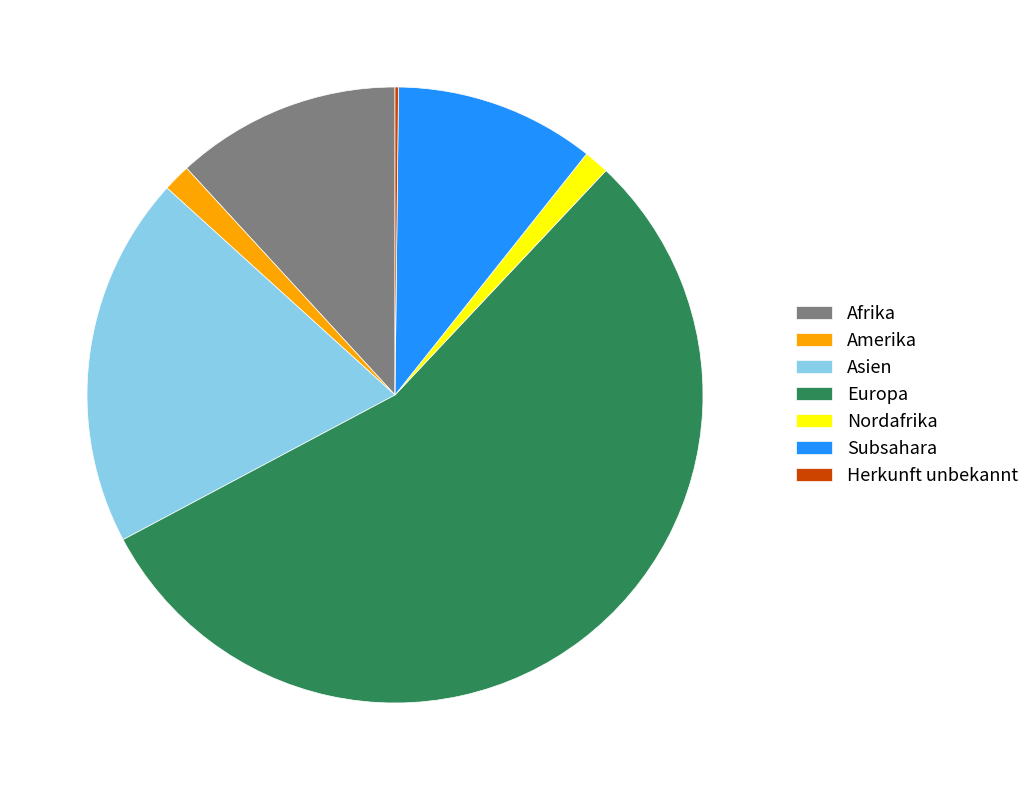

Which category accounts for the majority?

Europa